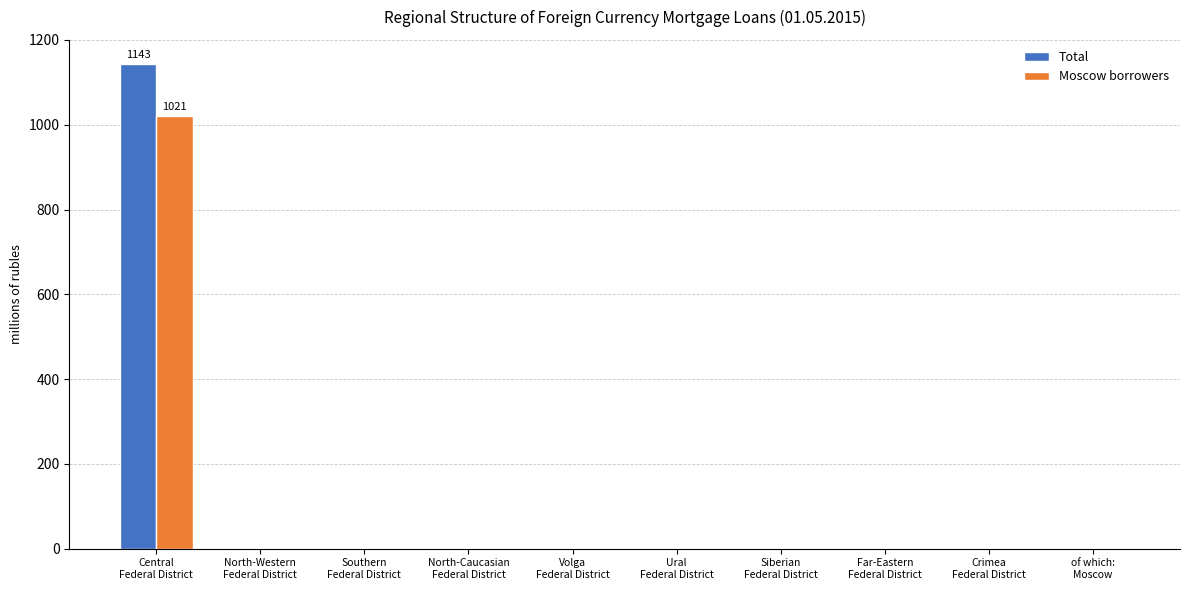

What is the sum of all Total values?

1143